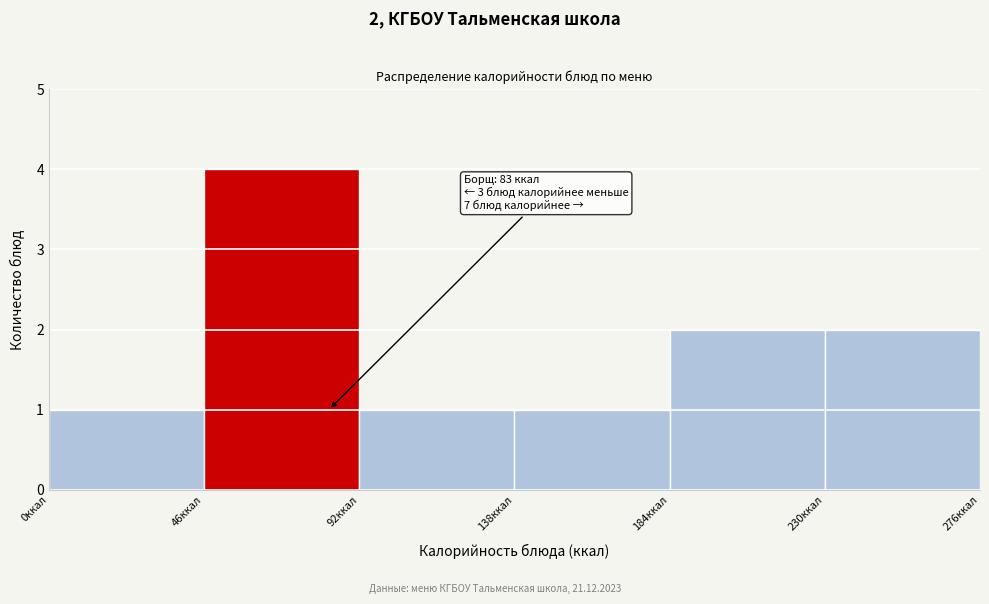

Which range on the x-axis has the tallest bar?

46 to 92